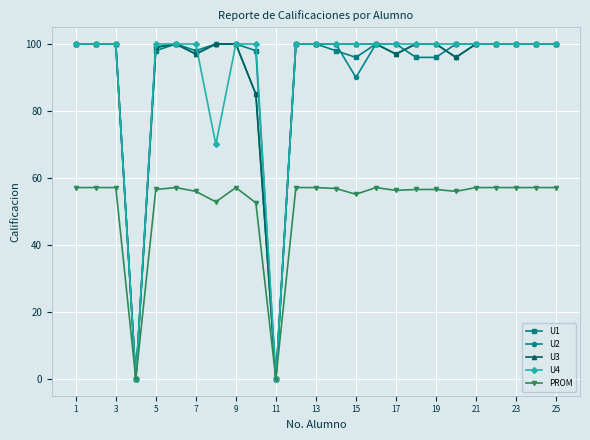

What is the maximum value shown in the chart?

100.0